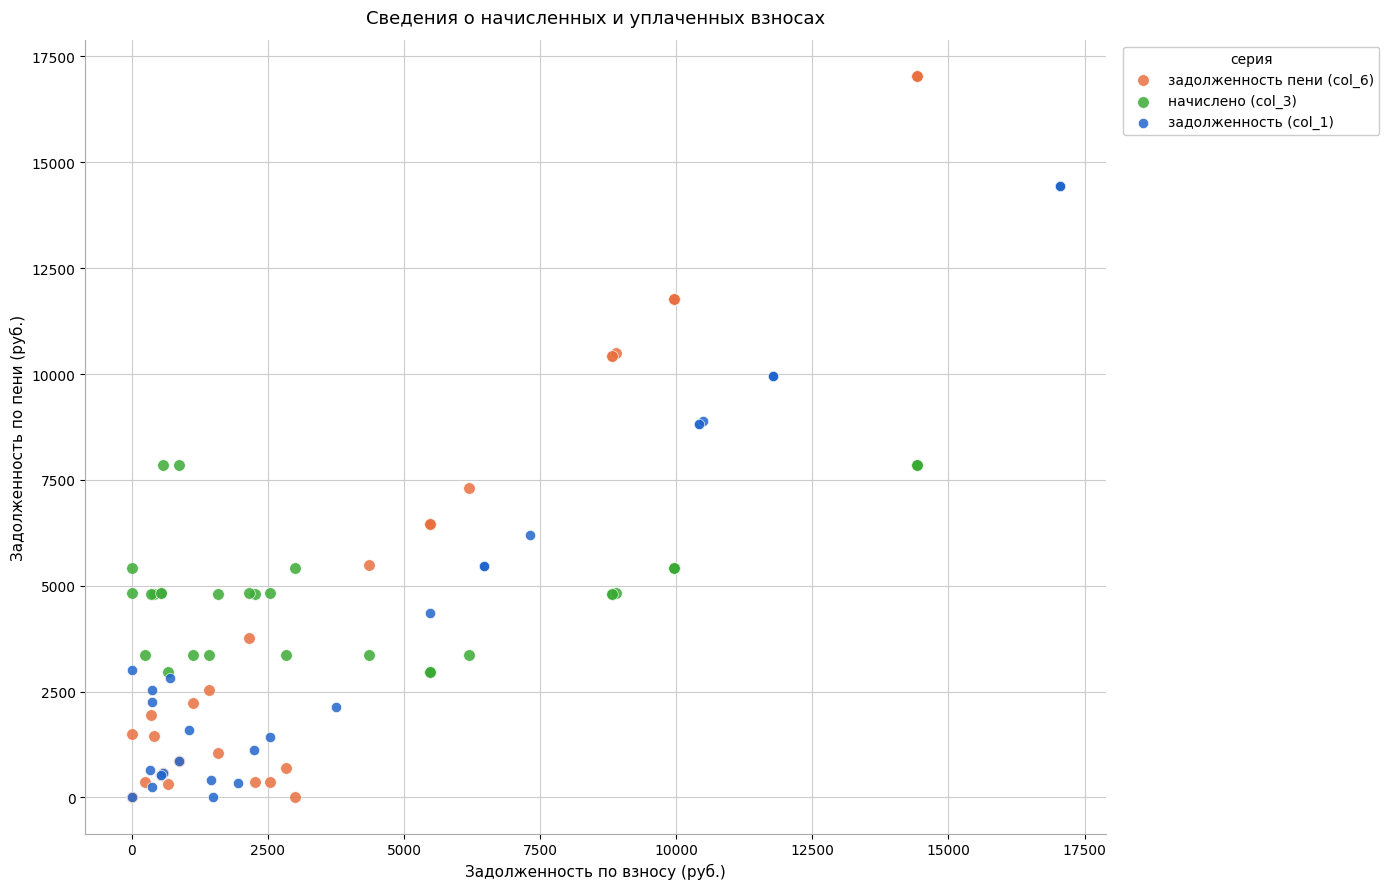

Which series has the largest Y range (max minus min)?

задолженность пени (col_6)